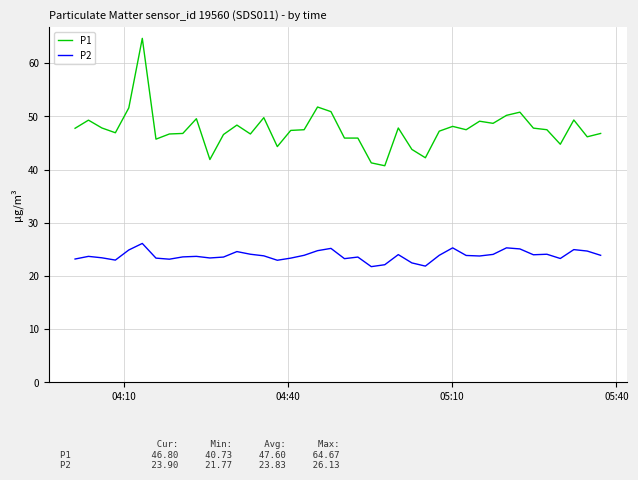

True or false: P1 has more than 2 points higher than both neighbors.

True